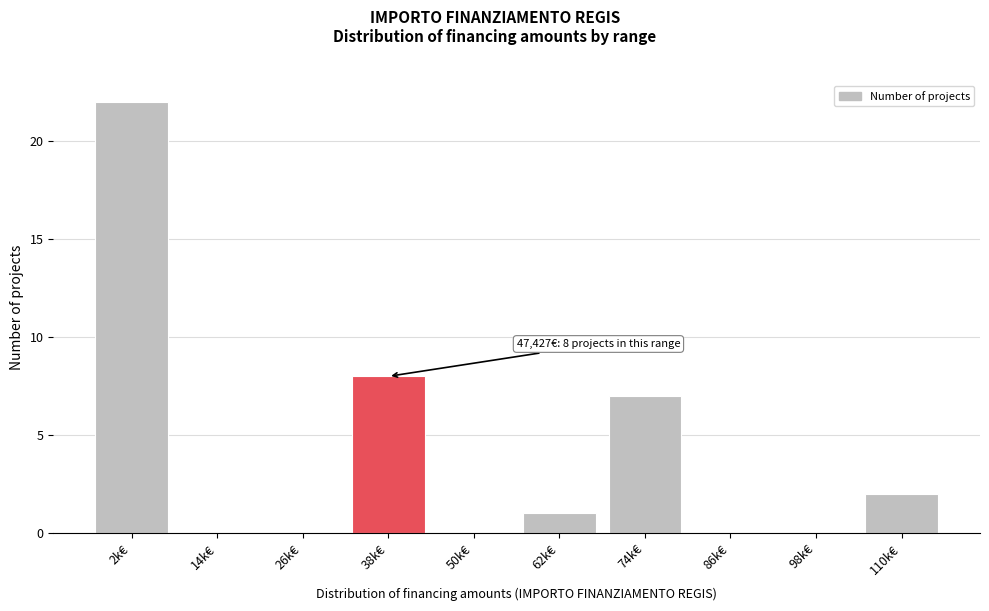

Reading left to right, list all the values displayed in this chart.

2k€=22	14k€=0	26k€=0	38k€=8	50k€=0	62k€=1	74k€=7	86k€=0	98k€=0	110k€=2